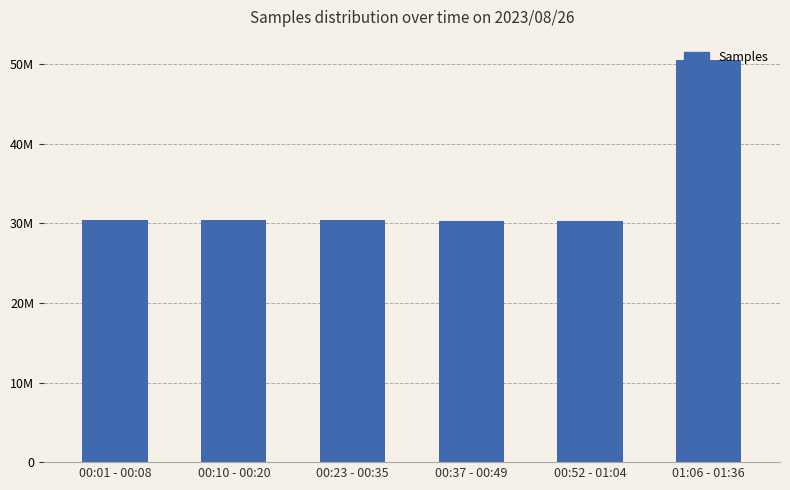

Does the chart contain any negative values?

No